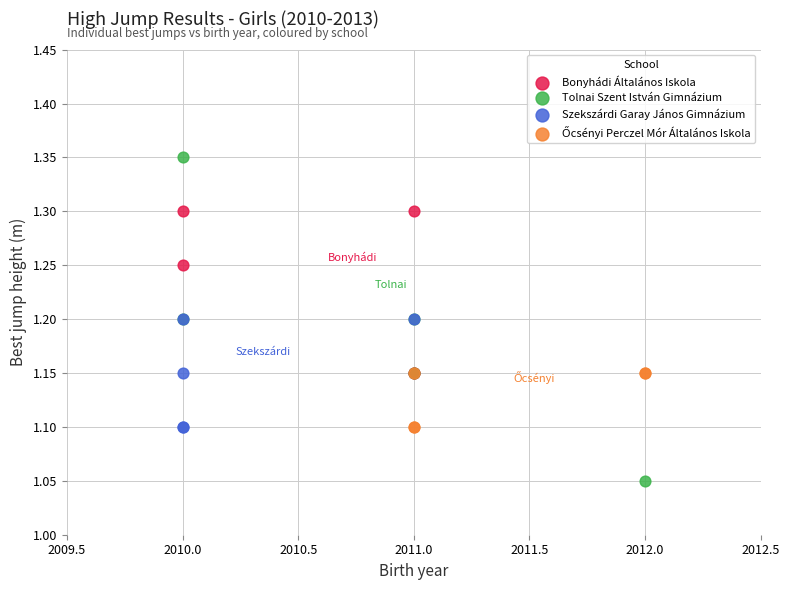

Which series contains the highest Y value?

Tolnai Szent István Gimnázium